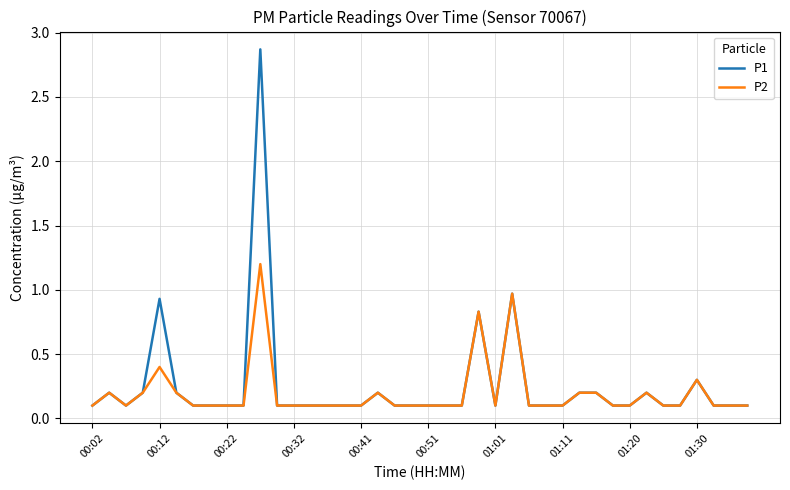

What is the maximum value shown in the chart?

2.9